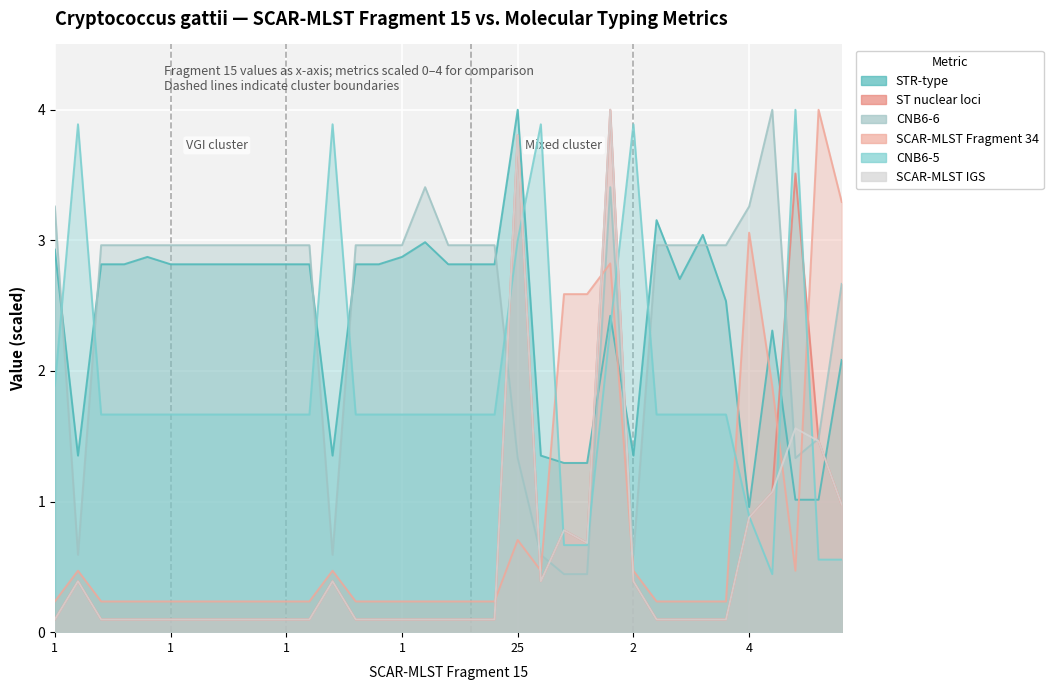

Reading right to left, what are all the values shown in this chart?

STR-type: 2.1	1.0	1.0	2.3	1.0	2.5	3.0	2.7	3.2	1.4	2.4	1.3	1.3	1.4	4.0	2.8	2.8	2.8	3.0	2.9	2.8	2.8	1.4	2.8	2.8	2.8	2.8	2.8	2.8	2.8	2.9	2.8	2.8	1.4	2.9
ST nuclear loci: 1.0	1.5	3.5	1.1	0.9	0.1	0.1	0.1	0.1	0.4	4.0	0.7	0.8	0.4	3.8	0.1	0.1	0.1	0.1	0.1	0.1	0.1	0.4	0.1	0.1	0.1	0.1	0.1	0.1	0.1	0.1	0.1	0.1	0.4	0.1
CNB6-6: 2.7	1.5	1.3	4.0	3.3	3.0	3.0	3.0	3.0	0.6	3.4	0.4	0.4	0.6	1.3	3.0	3.0	3.0	3.4	3.0	3.0	3.0	0.6	3.0	3.0	3.0	3.0	3.0	3.0	3.0	3.0	3.0	3.0	0.6	3.3
SCAR-MLST Fragment 34: 3.3	4.0	0.5	1.9	3.1	0.2	0.2	0.2	0.2	0.5	2.8	2.6	2.6	0.5	0.7	0.2	0.2	0.2	0.2	0.2	0.2	0.2	0.5	0.2	0.2	0.2	0.2	0.2	0.2	0.2	0.2	0.2	0.2	0.5	0.2
CNB6-5: 0.6	0.6	4.0	0.4	0.9	1.7	1.7	1.7	1.7	3.9	2.3	0.7	0.7	3.9	3.0	1.7	1.7	1.7	1.7	1.7	1.7	1.7	3.9	1.7	1.7	1.7	1.7	1.7	1.7	1.7	1.7	1.7	1.7	3.9	1.9
SCAR-MLST IGS: 1.0	1.5	1.6	1.1	0.9	0.1	0.1	0.1	0.1	0.4	4.0	0.7	0.8	0.4	3.8	0.1	0.1	0.1	0.1	0.1	0.1	0.1	0.4	0.1	0.1	0.1	0.1	0.1	0.1	0.1	0.1	0.1	0.1	0.4	0.1